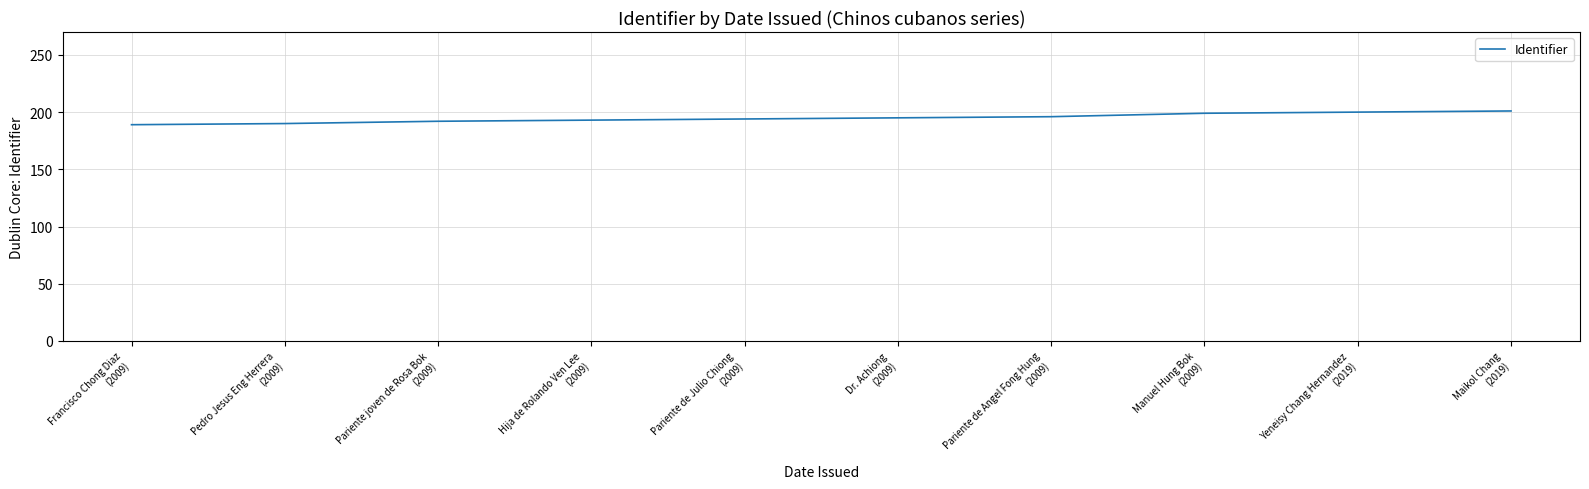

How many lines are shown in the chart?

1